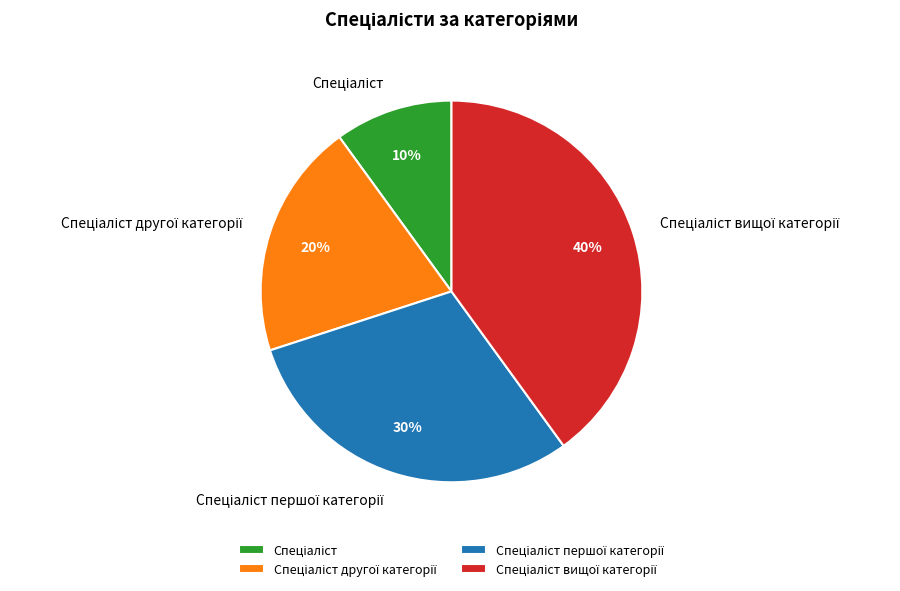

Is there any slice that represents more than half of the pie?

No